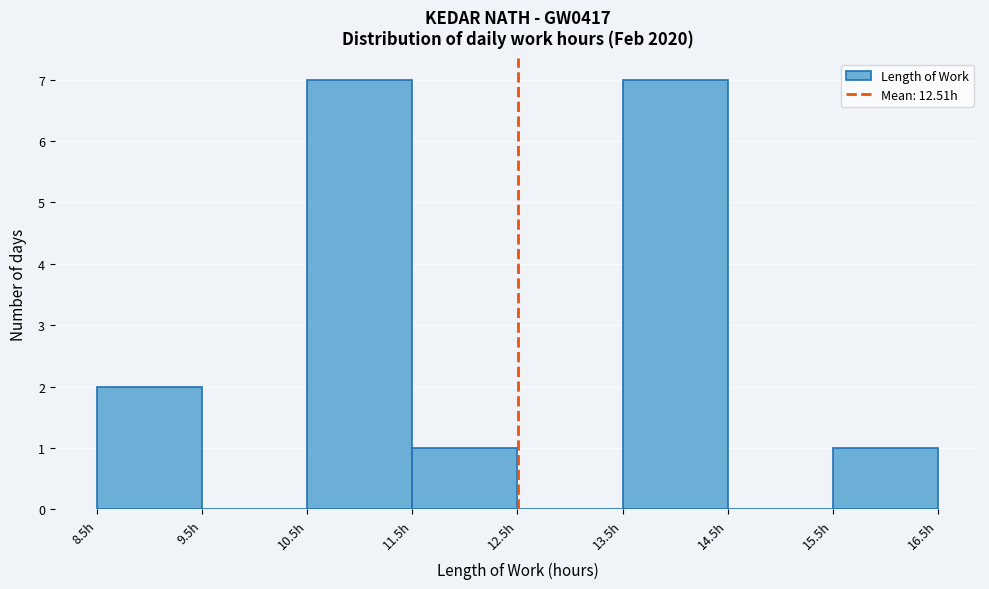

How tall is the bar that spans 10.5 to 11.5 on the x-axis? The values are not printed on the chart, so give them approximately, as read against the axis.

7